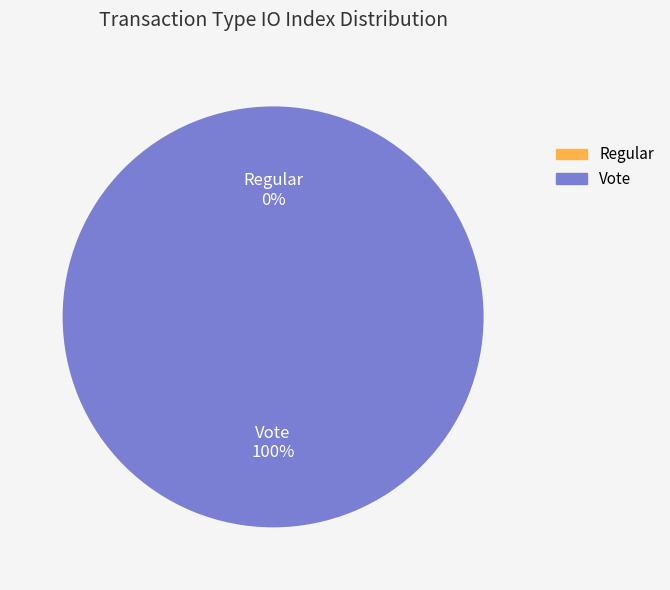

Which slice represents more than half of the pie?

Vote